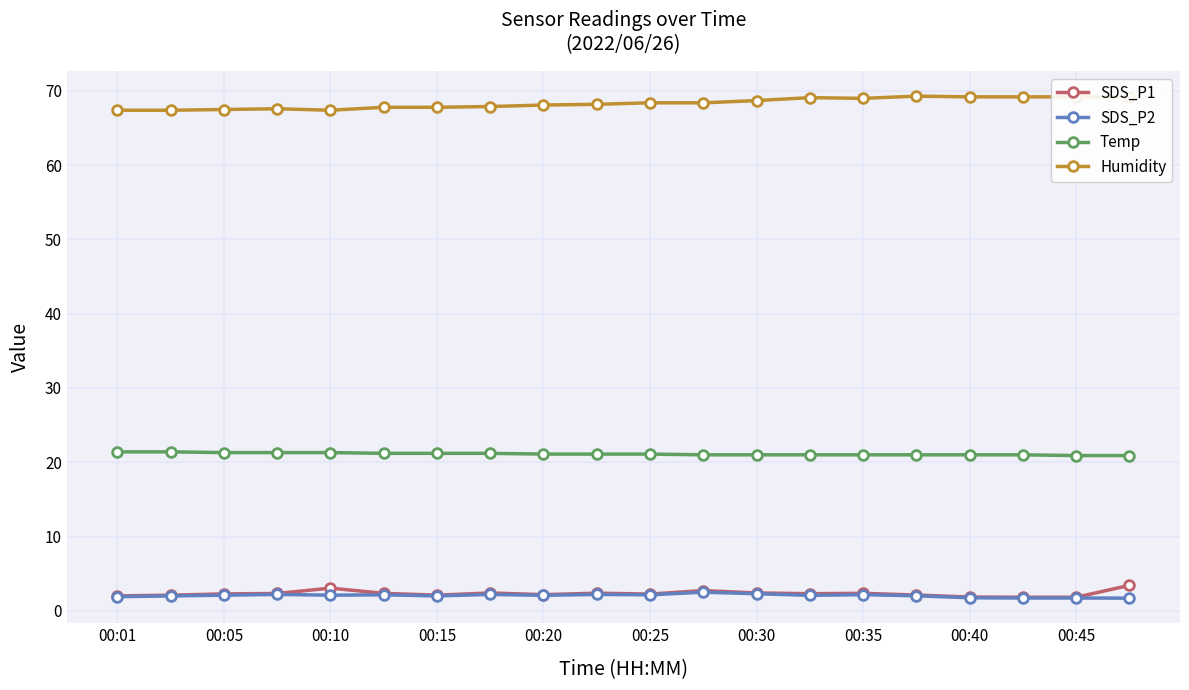

True or false: Temp and SDS_P2 intersect in this chart.

False